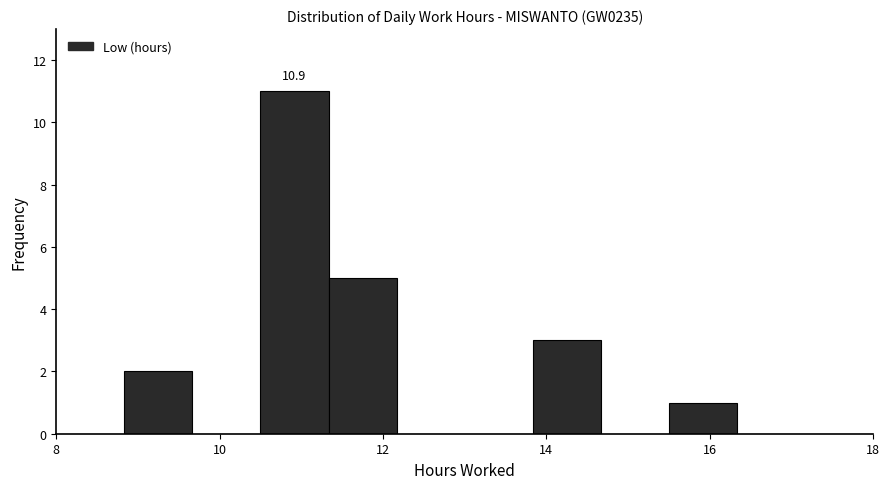

Which range on the x-axis has the tallest bar?

10.6 to 11.4